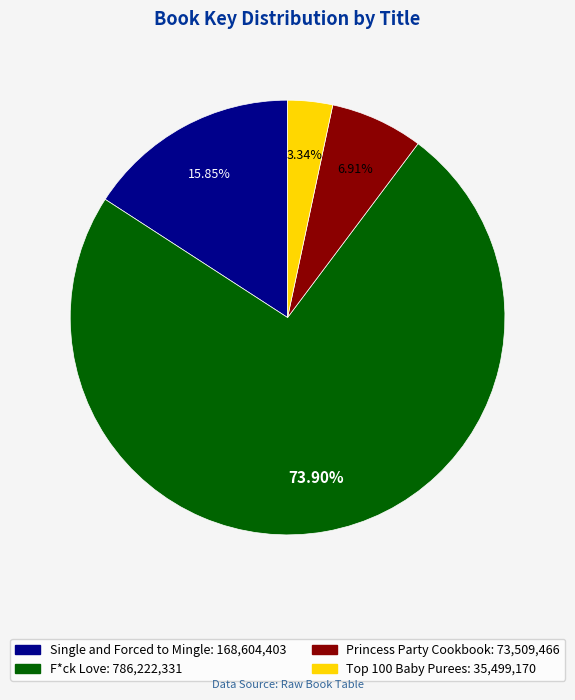

True or false: Single and Forced to Mingle accounts for 10% of the total.

False